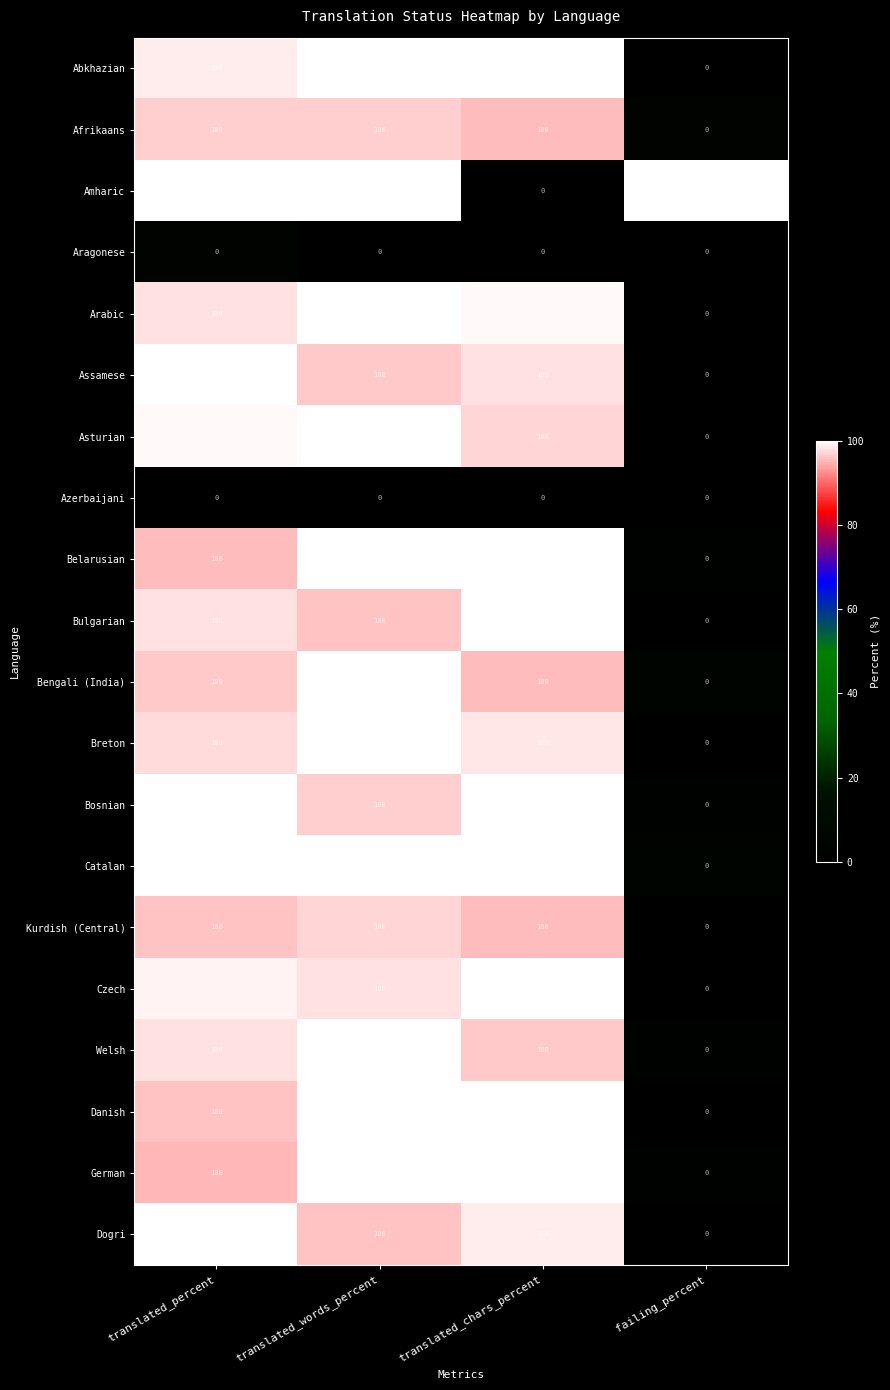

What is the average value of the Catalan series?

75